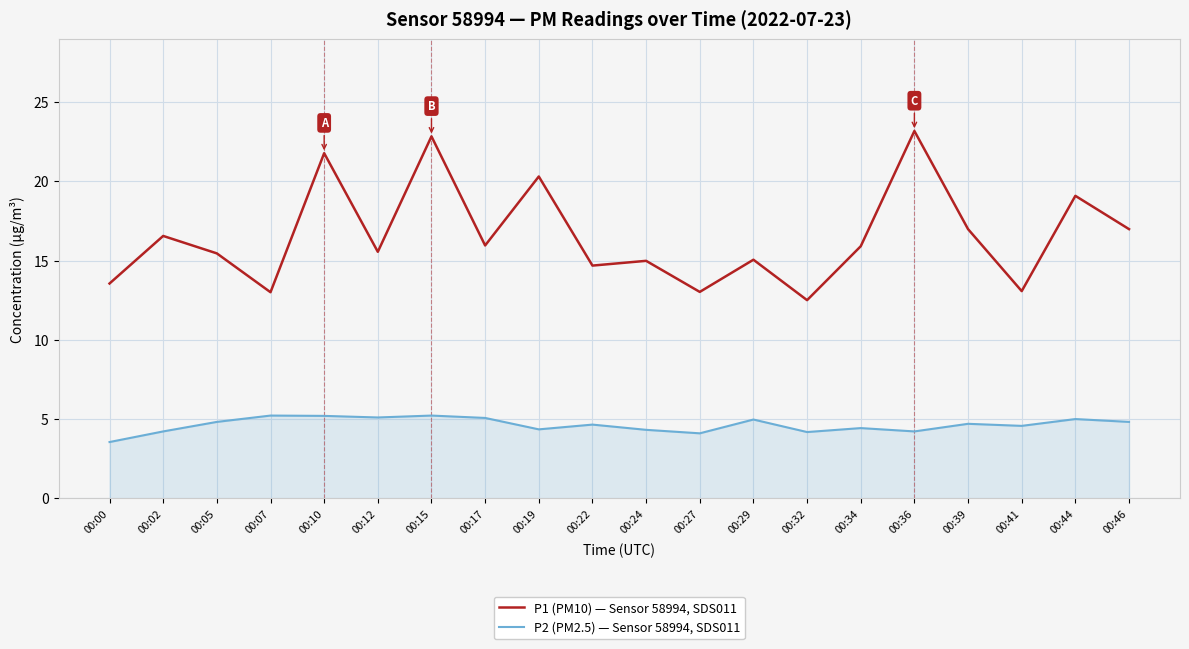

True or false: P2 (PM2.5) — Sensor 58994, SDS011 and P1 (PM10) — Sensor 58994, SDS011 cross at least once.

False